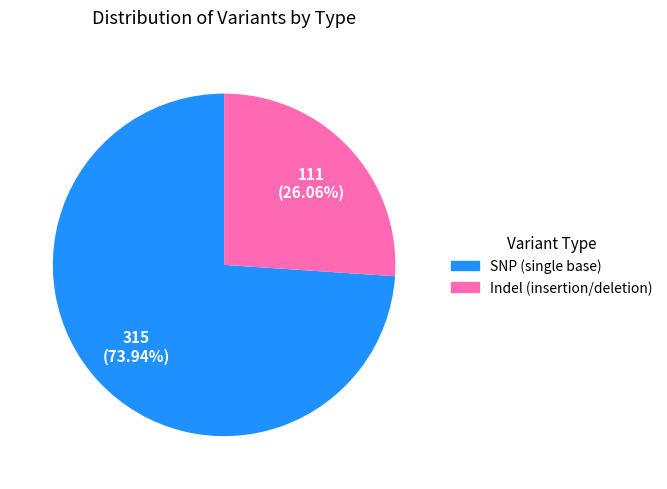

Does any single category account for the majority?

Yes